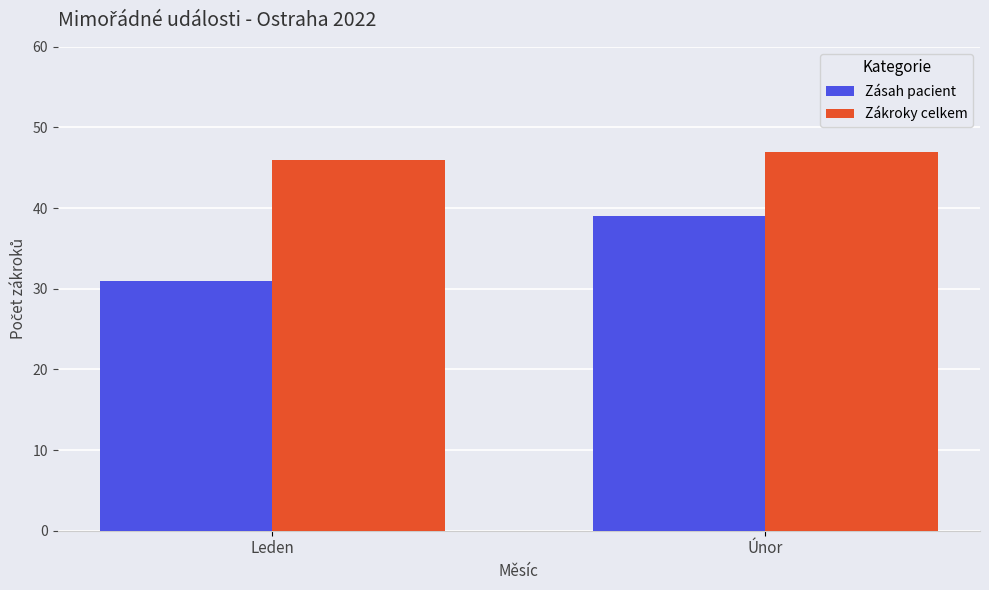

What is the maximum value shown in the chart?

47